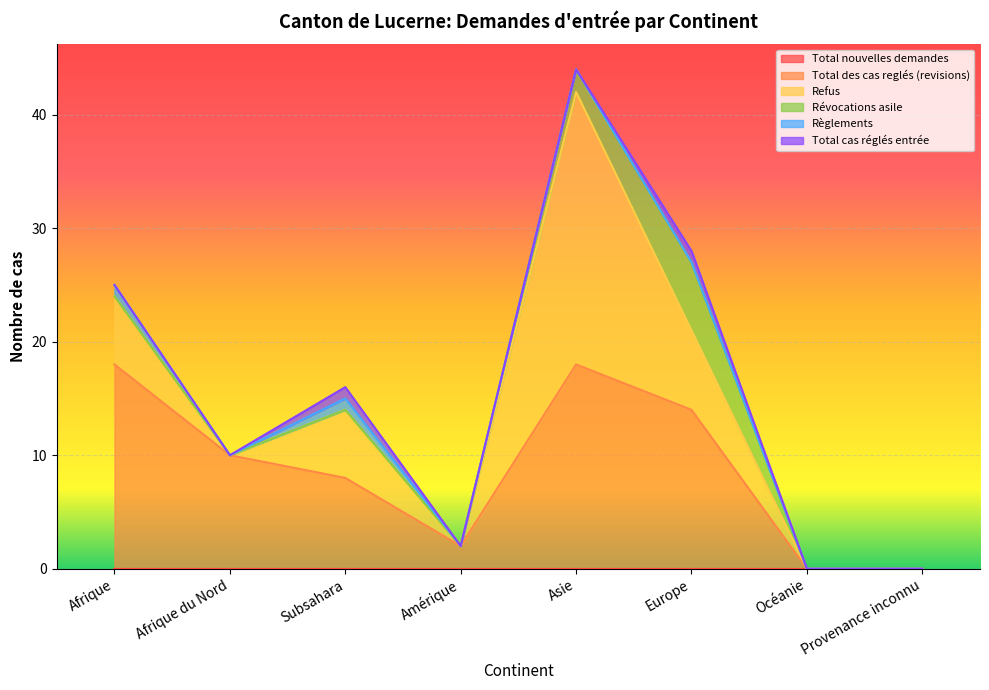

Which category has the lowest value in the Total nouvelles demandes series?

Afrique